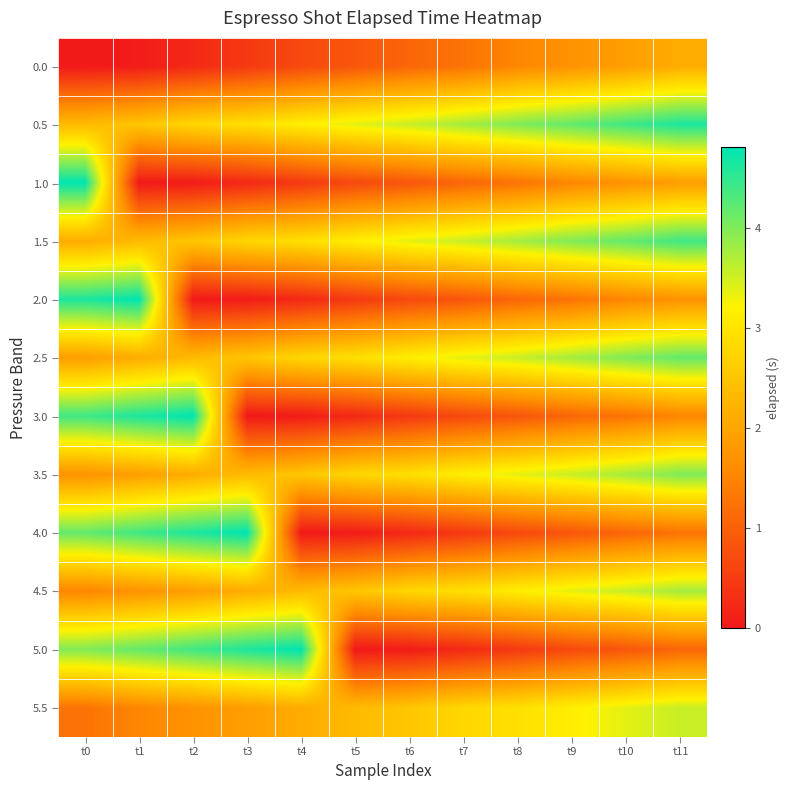

What is the total value across all series at t0?

32.9